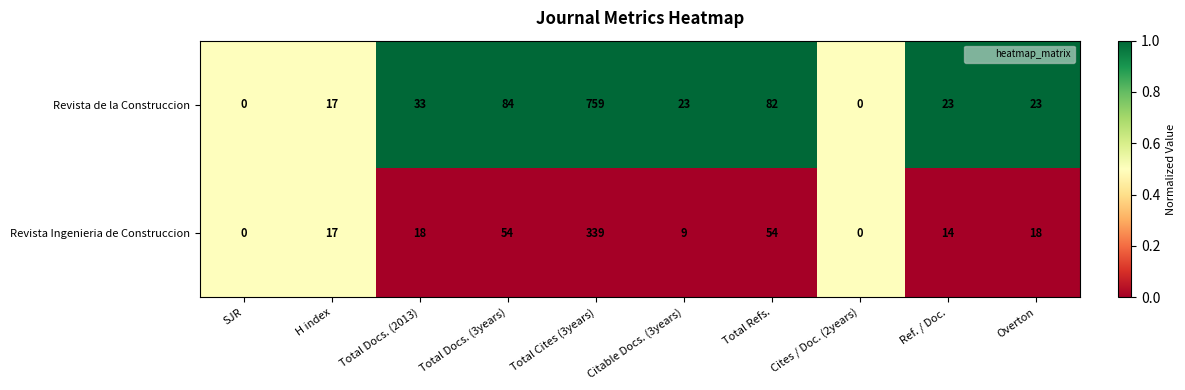

What is the difference between the Revista de la Construccion values at SJR and Ref. / Doc.?

23